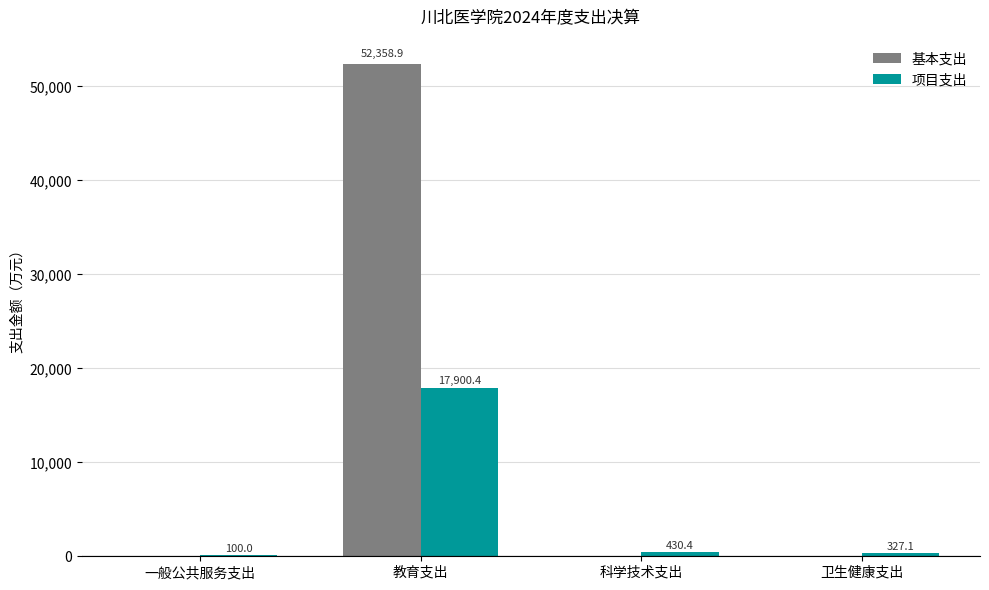

How many groups of bars are there?

4